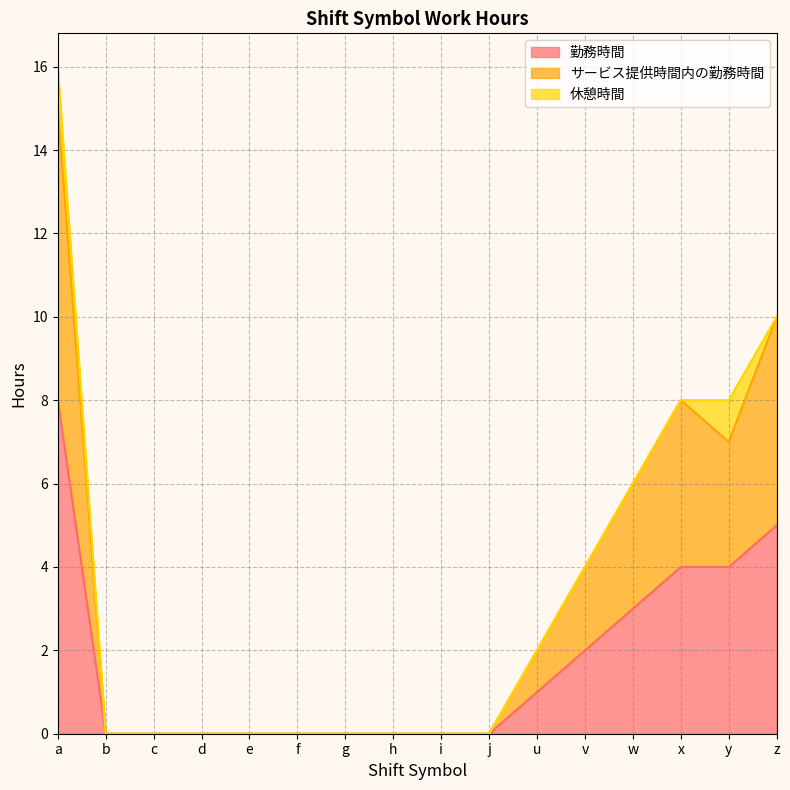

At which label is 勤務時間 closest to 4?

x